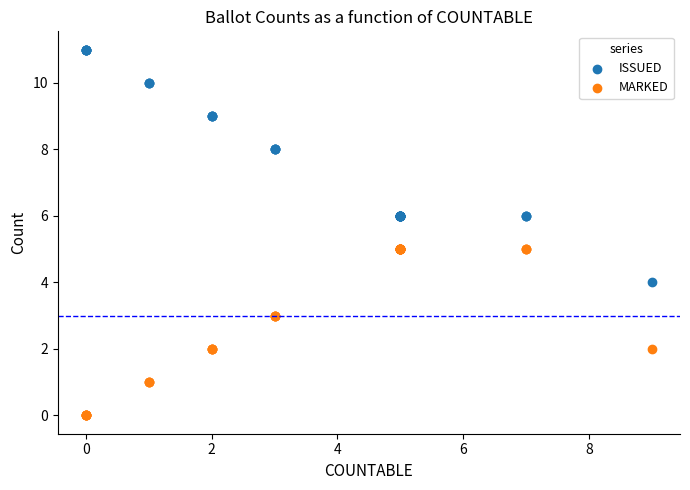

Which series contains the lowest Y value?

MARKED